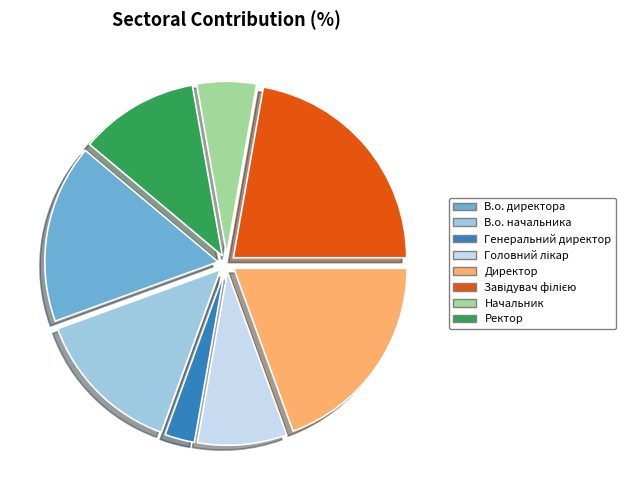

Which slice is the smallest?

Генеральний директор